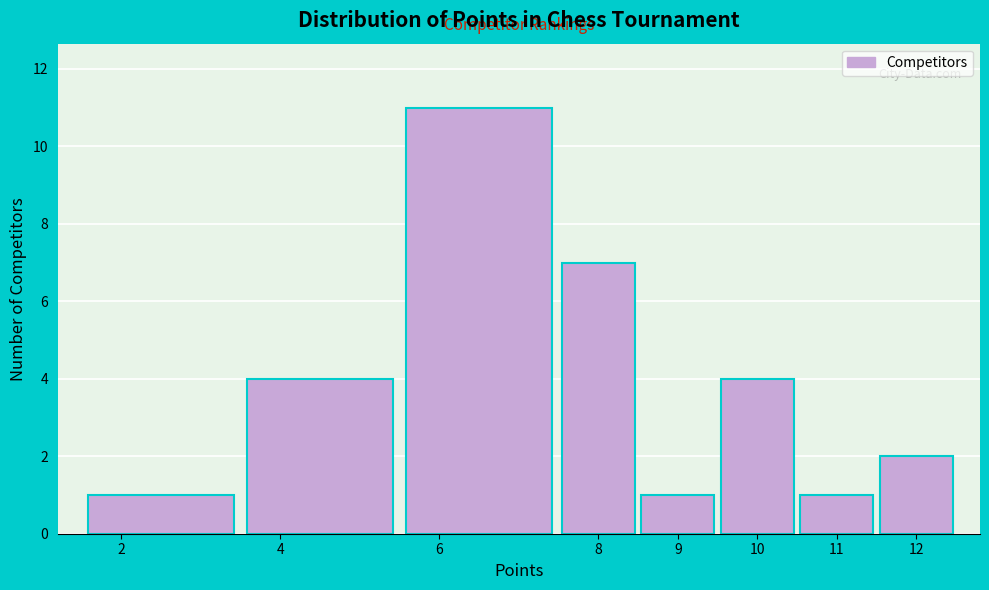

Reading left to right, list every bar in this chart as the range it spans on the x-axis followed by its height. The values are not printed on the chart, so give them approximately, as read against the axis.

1.5 to 3.5: 1
3.5 to 5.5: 4
5.5 to 7.5: 11
7.5 to 8.5: 7
8.5 to 9.5: 1
9.5 to 10.5: 4
10.5 to 11.5: 1
11.5 to 12.5: 2